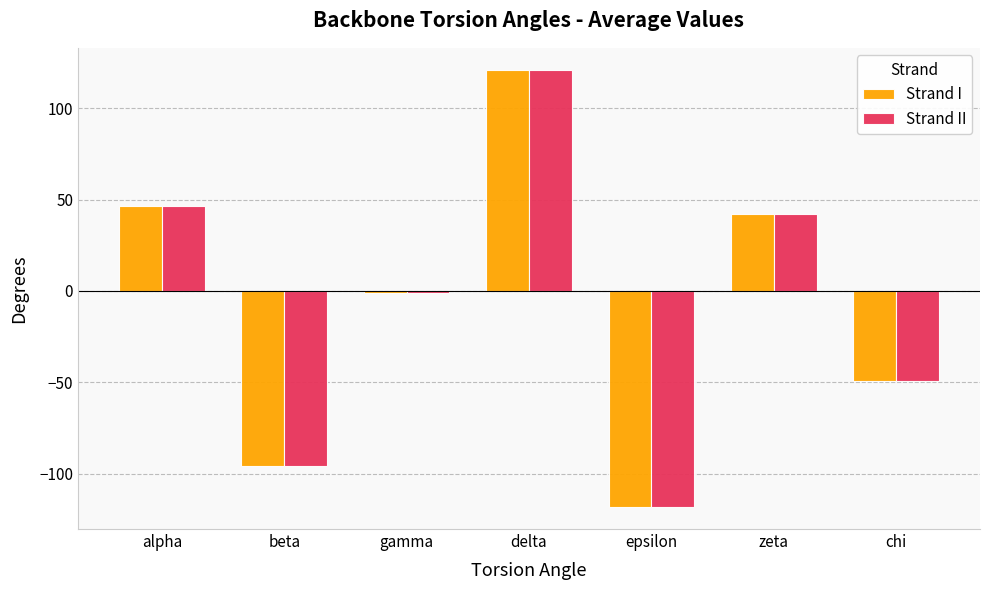

At which label does Strand II first exceed 0?

alpha